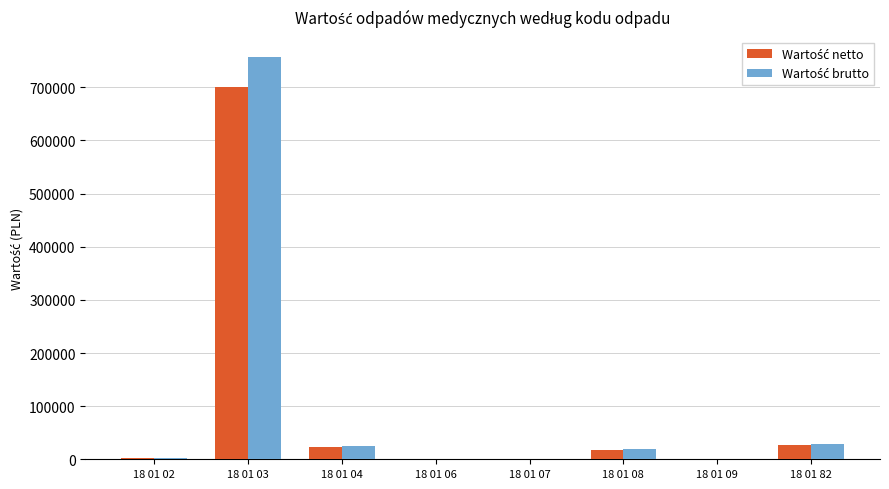

At which category is the sum across all series the highest?

18 01 03